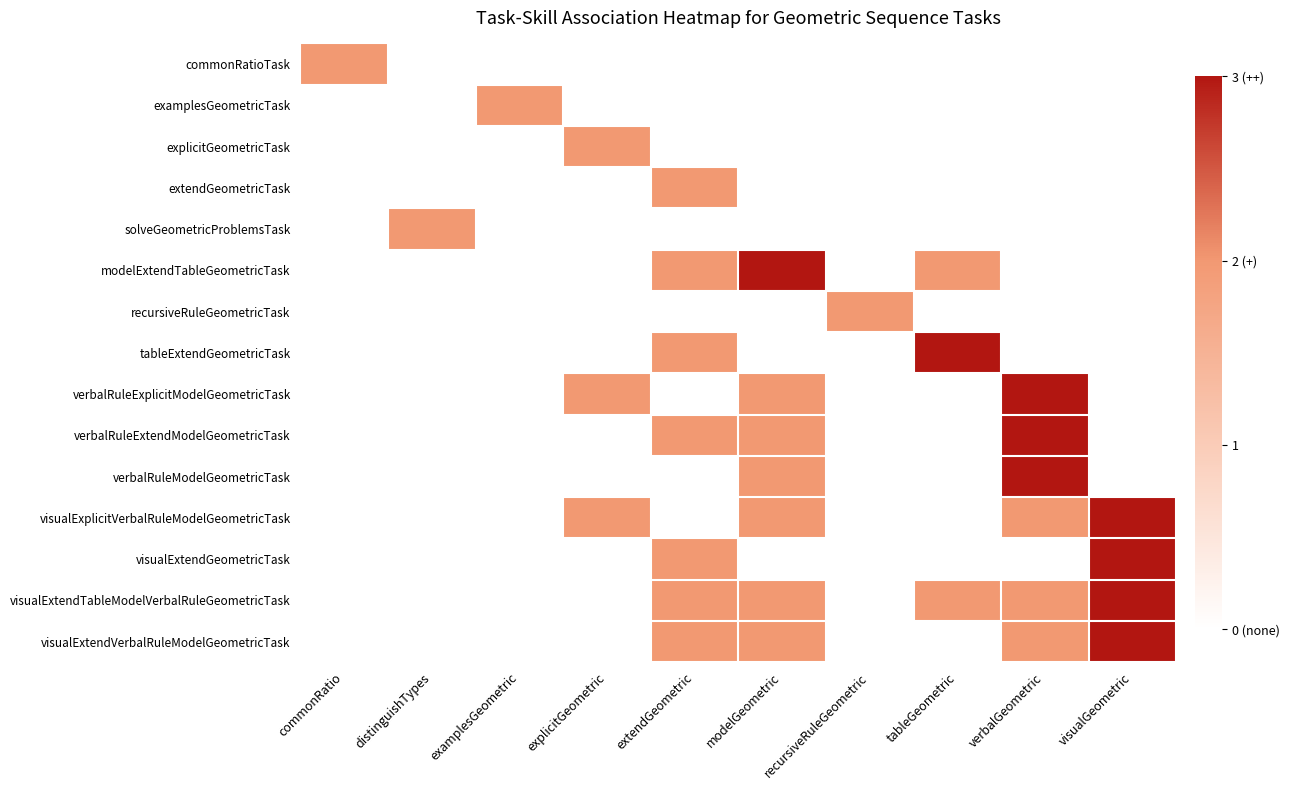

How many values in commonRatioTask are above zero?

1